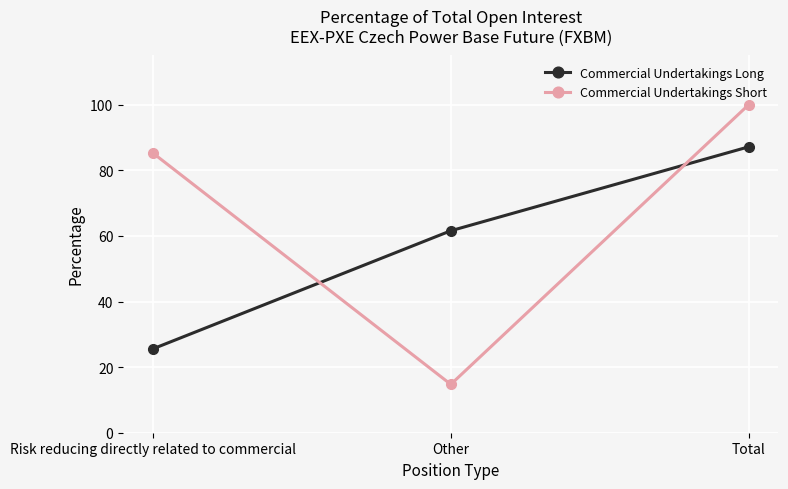

Between Risk reducing directly related to commercial and Total, which series saw the biggest shift?

Commercial Undertakings Long